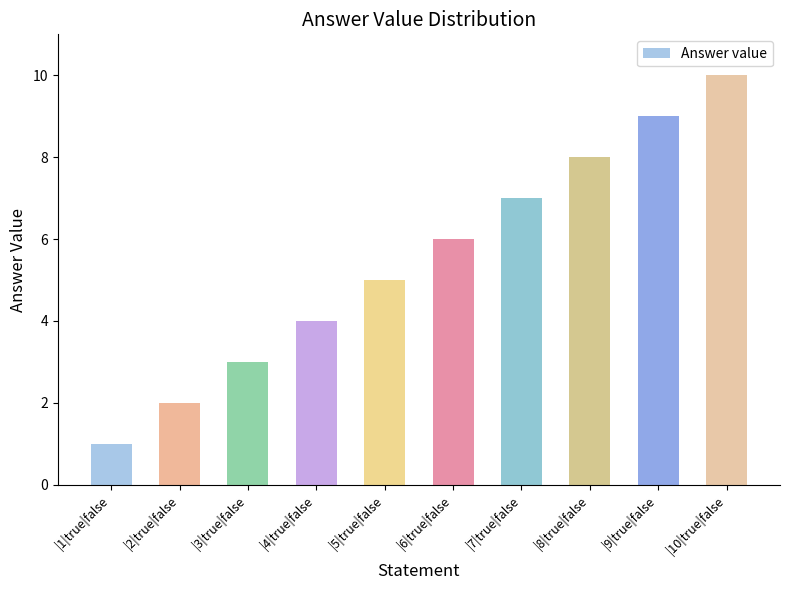

What is the value of the 1st bar from the left?

1